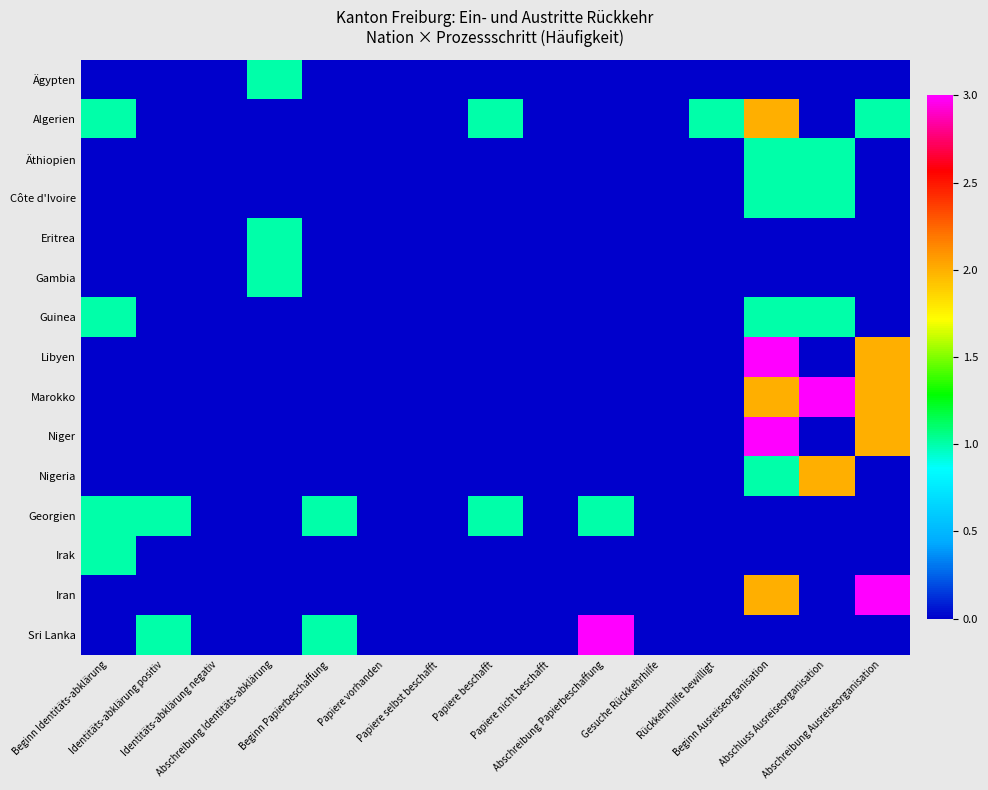

Reading left to right, transcribe all the data shown in this chart.

Ägypten: Beginn Identitäts-abklärung=0	Identitäts-abklärung positiv=0	Identitäts-abklärung negativ=0	Abschreibung Identitäts-abklärung=1	Beginn Papierbeschaffung=0	Papiere vorhanden=0	Papiere selbst beschafft=0	Papiere beschafft=0	Papiere nicht beschafft=0	Abschreibung Papierbeschaffung=0	Gesuche Rückkehrhilfe=0	Rückkehrhilfe bewilligt=0	Beginn Ausreiseorganisation=0	Abschluss Ausreiseorganisation=0	Abschreibung Ausreiseorganisation=0
Algerien: Beginn Identitäts-abklärung=1	Identitäts-abklärung positiv=0	Identitäts-abklärung negativ=0	Abschreibung Identitäts-abklärung=0	Beginn Papierbeschaffung=0	Papiere vorhanden=0	Papiere selbst beschafft=0	Papiere beschafft=1	Papiere nicht beschafft=0	Abschreibung Papierbeschaffung=0	Gesuche Rückkehrhilfe=0	Rückkehrhilfe bewilligt=1	Beginn Ausreiseorganisation=2	Abschluss Ausreiseorganisation=0	Abschreibung Ausreiseorganisation=1
Äthiopien: Beginn Identitäts-abklärung=0	Identitäts-abklärung positiv=0	Identitäts-abklärung negativ=0	Abschreibung Identitäts-abklärung=0	Beginn Papierbeschaffung=0	Papiere vorhanden=0	Papiere selbst beschafft=0	Papiere beschafft=0	Papiere nicht beschafft=0	Abschreibung Papierbeschaffung=0	Gesuche Rückkehrhilfe=0	Rückkehrhilfe bewilligt=0	Beginn Ausreiseorganisation=1	Abschluss Ausreiseorganisation=1	Abschreibung Ausreiseorganisation=0
Côte d'Ivoire: Beginn Identitäts-abklärung=0	Identitäts-abklärung positiv=0	Identitäts-abklärung negativ=0	Abschreibung Identitäts-abklärung=0	Beginn Papierbeschaffung=0	Papiere vorhanden=0	Papiere selbst beschafft=0	Papiere beschafft=0	Papiere nicht beschafft=0	Abschreibung Papierbeschaffung=0	Gesuche Rückkehrhilfe=0	Rückkehrhilfe bewilligt=0	Beginn Ausreiseorganisation=1	Abschluss Ausreiseorganisation=1	Abschreibung Ausreiseorganisation=0
Eritrea: Beginn Identitäts-abklärung=0	Identitäts-abklärung positiv=0	Identitäts-abklärung negativ=0	Abschreibung Identitäts-abklärung=1	Beginn Papierbeschaffung=0	Papiere vorhanden=0	Papiere selbst beschafft=0	Papiere beschafft=0	Papiere nicht beschafft=0	Abschreibung Papierbeschaffung=0	Gesuche Rückkehrhilfe=0	Rückkehrhilfe bewilligt=0	Beginn Ausreiseorganisation=0	Abschluss Ausreiseorganisation=0	Abschreibung Ausreiseorganisation=0
Gambia: Beginn Identitäts-abklärung=0	Identitäts-abklärung positiv=0	Identitäts-abklärung negativ=0	Abschreibung Identitäts-abklärung=1	Beginn Papierbeschaffung=0	Papiere vorhanden=0	Papiere selbst beschafft=0	Papiere beschafft=0	Papiere nicht beschafft=0	Abschreibung Papierbeschaffung=0	Gesuche Rückkehrhilfe=0	Rückkehrhilfe bewilligt=0	Beginn Ausreiseorganisation=0	Abschluss Ausreiseorganisation=0	Abschreibung Ausreiseorganisation=0
Guinea: Beginn Identitäts-abklärung=1	Identitäts-abklärung positiv=0	Identitäts-abklärung negativ=0	Abschreibung Identitäts-abklärung=0	Beginn Papierbeschaffung=0	Papiere vorhanden=0	Papiere selbst beschafft=0	Papiere beschafft=0	Papiere nicht beschafft=0	Abschreibung Papierbeschaffung=0	Gesuche Rückkehrhilfe=0	Rückkehrhilfe bewilligt=0	Beginn Ausreiseorganisation=1	Abschluss Ausreiseorganisation=1	Abschreibung Ausreiseorganisation=0
Libyen: Beginn Identitäts-abklärung=0	Identitäts-abklärung positiv=0	Identitäts-abklärung negativ=0	Abschreibung Identitäts-abklärung=0	Beginn Papierbeschaffung=0	Papiere vorhanden=0	Papiere selbst beschafft=0	Papiere beschafft=0	Papiere nicht beschafft=0	Abschreibung Papierbeschaffung=0	Gesuche Rückkehrhilfe=0	Rückkehrhilfe bewilligt=0	Beginn Ausreiseorganisation=3	Abschluss Ausreiseorganisation=0	Abschreibung Ausreiseorganisation=2
Marokko: Beginn Identitäts-abklärung=0	Identitäts-abklärung positiv=0	Identitäts-abklärung negativ=0	Abschreibung Identitäts-abklärung=0	Beginn Papierbeschaffung=0	Papiere vorhanden=0	Papiere selbst beschafft=0	Papiere beschafft=0	Papiere nicht beschafft=0	Abschreibung Papierbeschaffung=0	Gesuche Rückkehrhilfe=0	Rückkehrhilfe bewilligt=0	Beginn Ausreiseorganisation=2	Abschluss Ausreiseorganisation=3	Abschreibung Ausreiseorganisation=2
Niger: Beginn Identitäts-abklärung=0	Identitäts-abklärung positiv=0	Identitäts-abklärung negativ=0	Abschreibung Identitäts-abklärung=0	Beginn Papierbeschaffung=0	Papiere vorhanden=0	Papiere selbst beschafft=0	Papiere beschafft=0	Papiere nicht beschafft=0	Abschreibung Papierbeschaffung=0	Gesuche Rückkehrhilfe=0	Rückkehrhilfe bewilligt=0	Beginn Ausreiseorganisation=3	Abschluss Ausreiseorganisation=0	Abschreibung Ausreiseorganisation=2
Nigeria: Beginn Identitäts-abklärung=0	Identitäts-abklärung positiv=0	Identitäts-abklärung negativ=0	Abschreibung Identitäts-abklärung=0	Beginn Papierbeschaffung=0	Papiere vorhanden=0	Papiere selbst beschafft=0	Papiere beschafft=0	Papiere nicht beschafft=0	Abschreibung Papierbeschaffung=0	Gesuche Rückkehrhilfe=0	Rückkehrhilfe bewilligt=0	Beginn Ausreiseorganisation=1	Abschluss Ausreiseorganisation=2	Abschreibung Ausreiseorganisation=0
Georgien: Beginn Identitäts-abklärung=1	Identitäts-abklärung positiv=1	Identitäts-abklärung negativ=0	Abschreibung Identitäts-abklärung=0	Beginn Papierbeschaffung=1	Papiere vorhanden=0	Papiere selbst beschafft=0	Papiere beschafft=1	Papiere nicht beschafft=0	Abschreibung Papierbeschaffung=1	Gesuche Rückkehrhilfe=0	Rückkehrhilfe bewilligt=0	Beginn Ausreiseorganisation=0	Abschluss Ausreiseorganisation=0	Abschreibung Ausreiseorganisation=0
Irak: Beginn Identitäts-abklärung=1	Identitäts-abklärung positiv=0	Identitäts-abklärung negativ=0	Abschreibung Identitäts-abklärung=0	Beginn Papierbeschaffung=0	Papiere vorhanden=0	Papiere selbst beschafft=0	Papiere beschafft=0	Papiere nicht beschafft=0	Abschreibung Papierbeschaffung=0	Gesuche Rückkehrhilfe=0	Rückkehrhilfe bewilligt=0	Beginn Ausreiseorganisation=0	Abschluss Ausreiseorganisation=0	Abschreibung Ausreiseorganisation=0
Iran: Beginn Identitäts-abklärung=0	Identitäts-abklärung positiv=0	Identitäts-abklärung negativ=0	Abschreibung Identitäts-abklärung=0	Beginn Papierbeschaffung=0	Papiere vorhanden=0	Papiere selbst beschafft=0	Papiere beschafft=0	Papiere nicht beschafft=0	Abschreibung Papierbeschaffung=0	Gesuche Rückkehrhilfe=0	Rückkehrhilfe bewilligt=0	Beginn Ausreiseorganisation=2	Abschluss Ausreiseorganisation=0	Abschreibung Ausreiseorganisation=3
Sri Lanka: Beginn Identitäts-abklärung=0	Identitäts-abklärung positiv=1	Identitäts-abklärung negativ=0	Abschreibung Identitäts-abklärung=0	Beginn Papierbeschaffung=1	Papiere vorhanden=0	Papiere selbst beschafft=0	Papiere beschafft=0	Papiere nicht beschafft=0	Abschreibung Papierbeschaffung=3	Gesuche Rückkehrhilfe=0	Rückkehrhilfe bewilligt=0	Beginn Ausreiseorganisation=0	Abschluss Ausreiseorganisation=0	Abschreibung Ausreiseorganisation=0